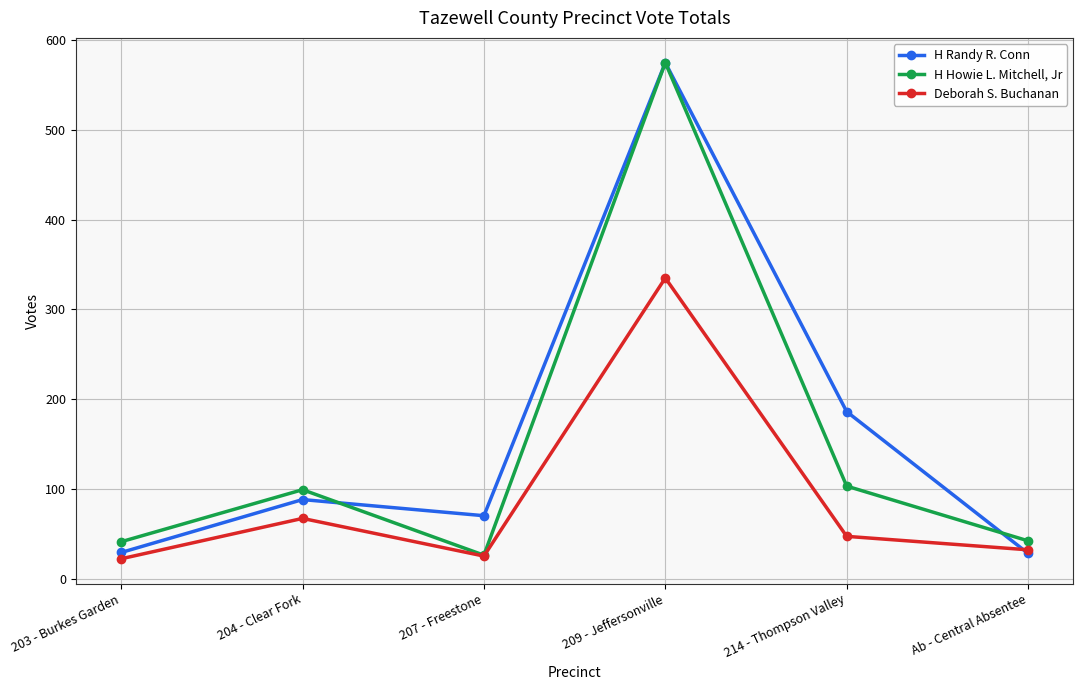

At 204 - Clear Fork, list the series in order from largest to smallest.

H Howie L. Mitchell, Jr, H Randy R. Conn, Deborah S. Buchanan